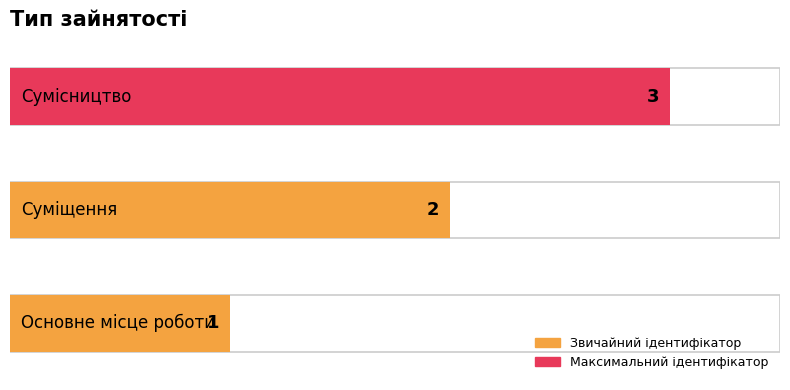

Does the chart contain stacked bars?

No